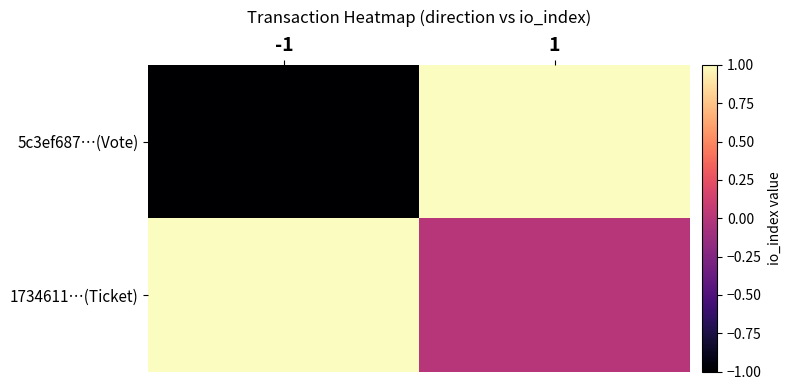

Which label corresponds to the smallest value in the chart?

-1